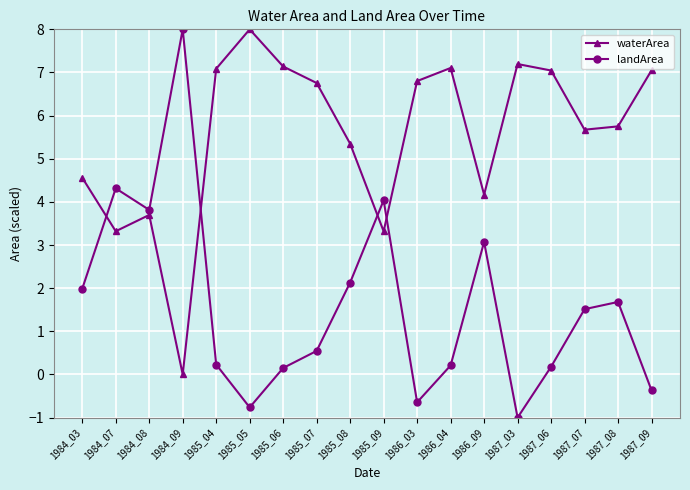

Where is the first local minimum for landArea?

1984_08